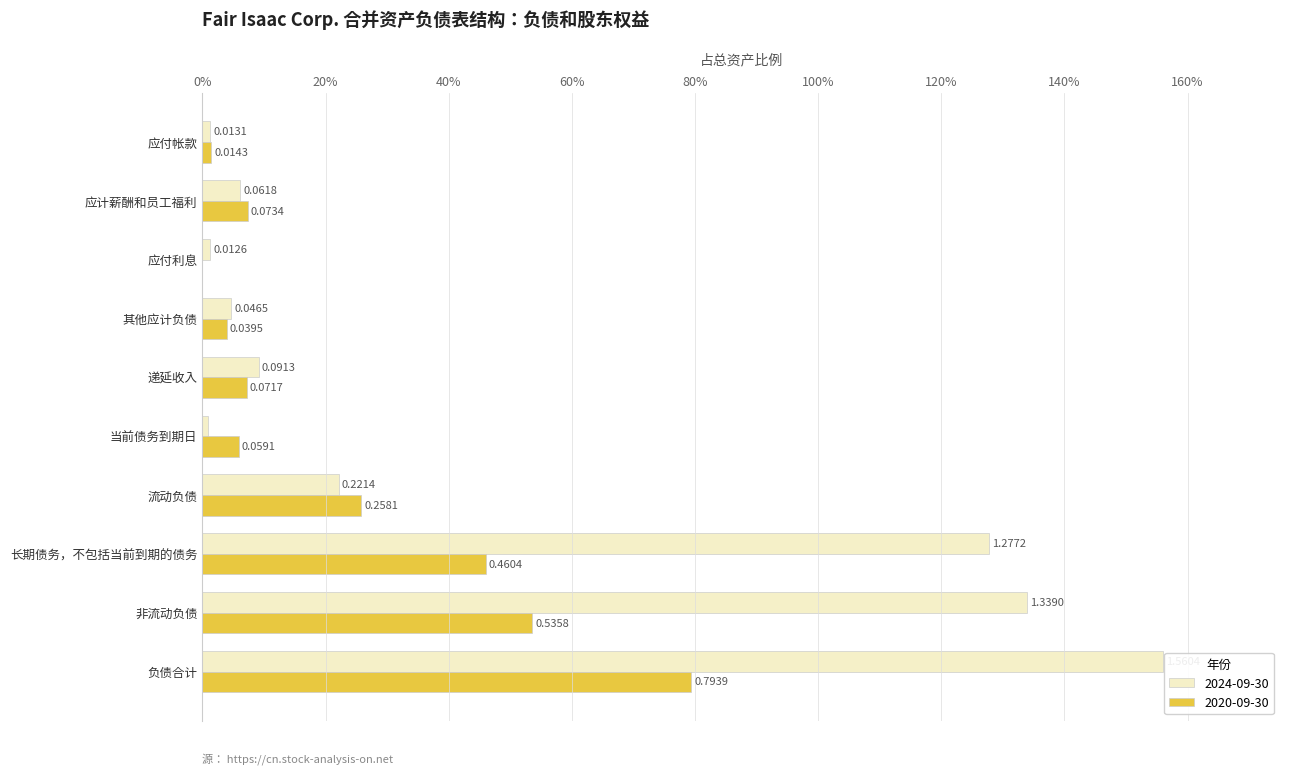

At 非流动负债, list the series in order from smallest to largest.

2020-09-30, 2024-09-30